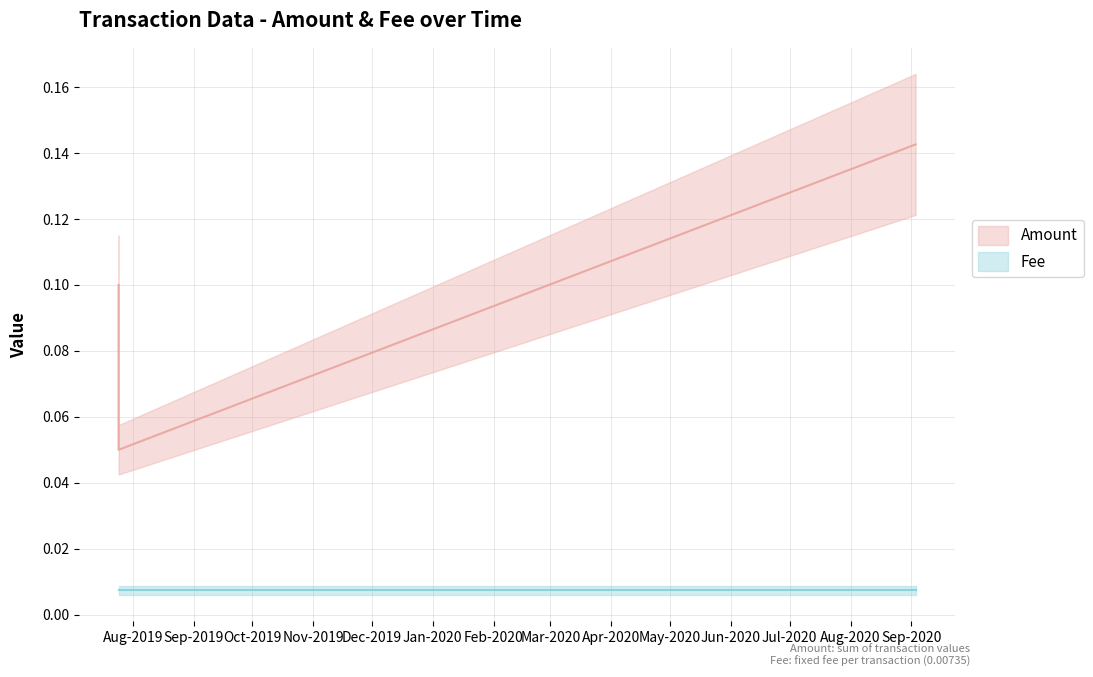

True or false: Fee has a value of 0.0 at 2019-07-24 18:33:22.

False